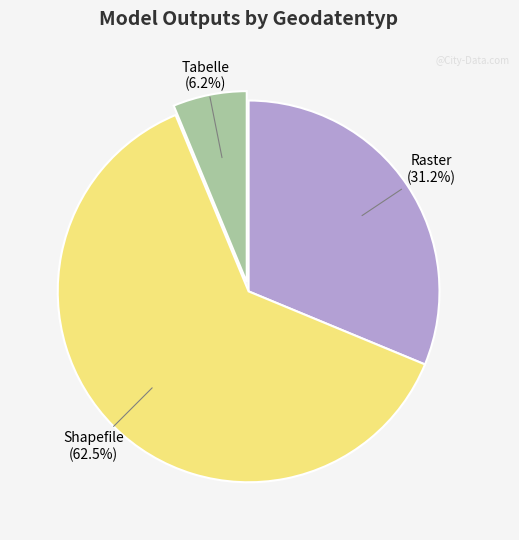

Count the number of slices in the pie.

3